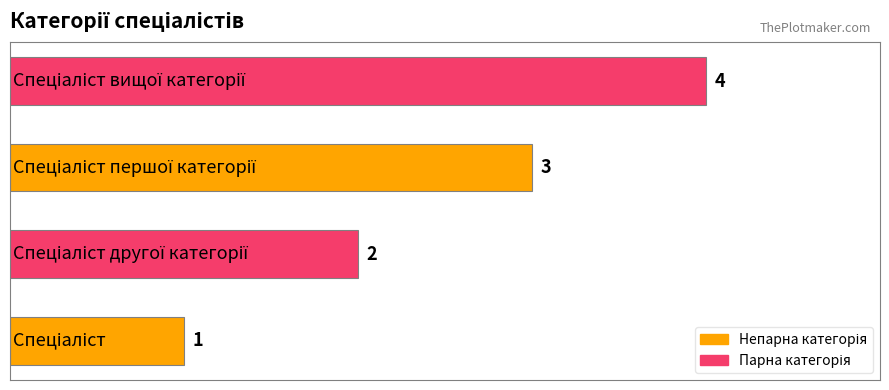

Count the values in the range 2 to 4.

3